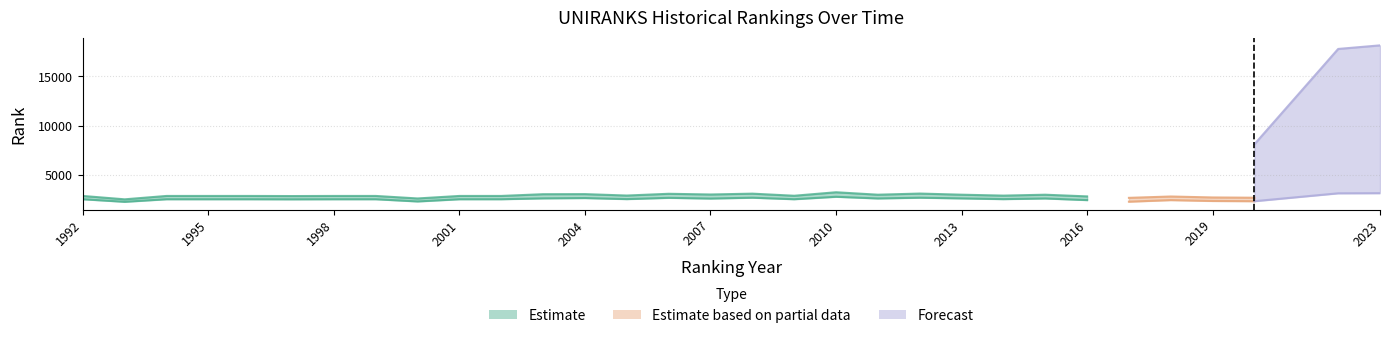

True or false: continent rank and historical rank intersect in this chart.

False